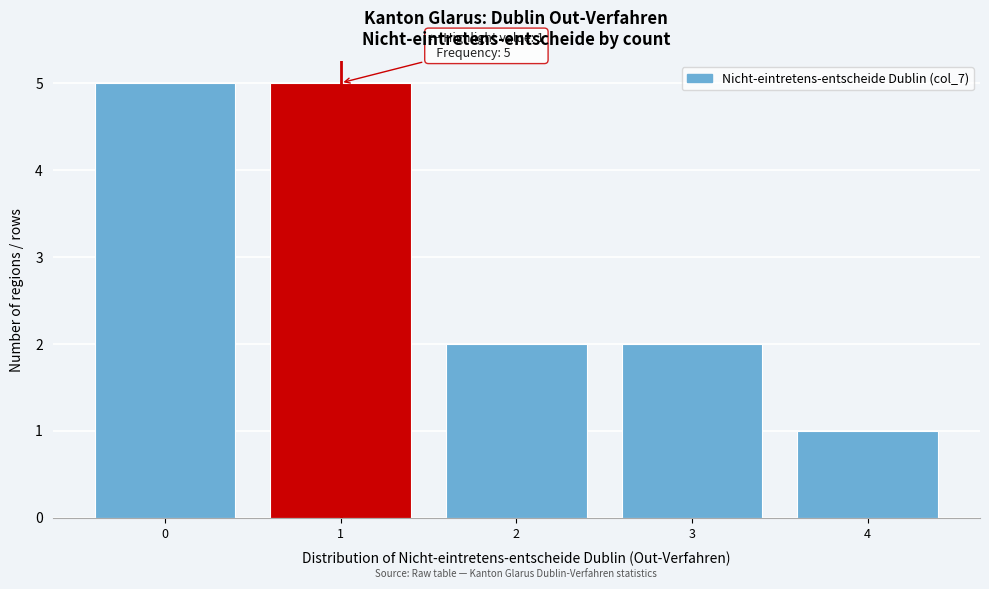

Reading right to left, extract all data points from this chart.

1	2	2	5	5